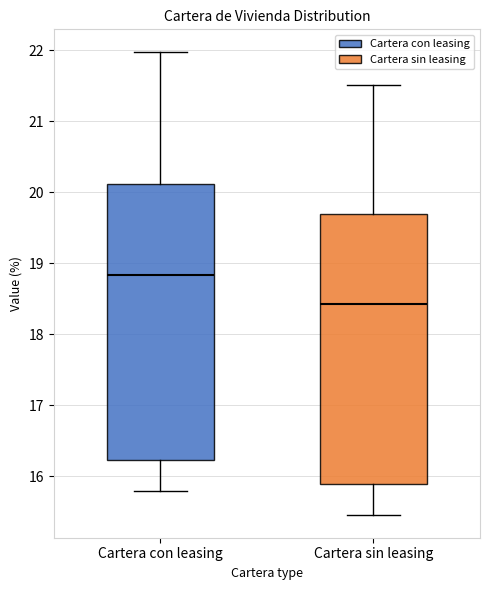

Reading left to right, read every box against the y-axis: the position of its median line, the range the box covers, and the ends of its whiskers. The values are not printed on the chart, so give them approximately, as read against the axis.

Cartera con leasing: median 18.8, box 16.2 to 20.1, whiskers 15.8 to 22.0
Cartera sin leasing: median 18.4, box 15.9 to 19.7, whiskers 15.5 to 21.5